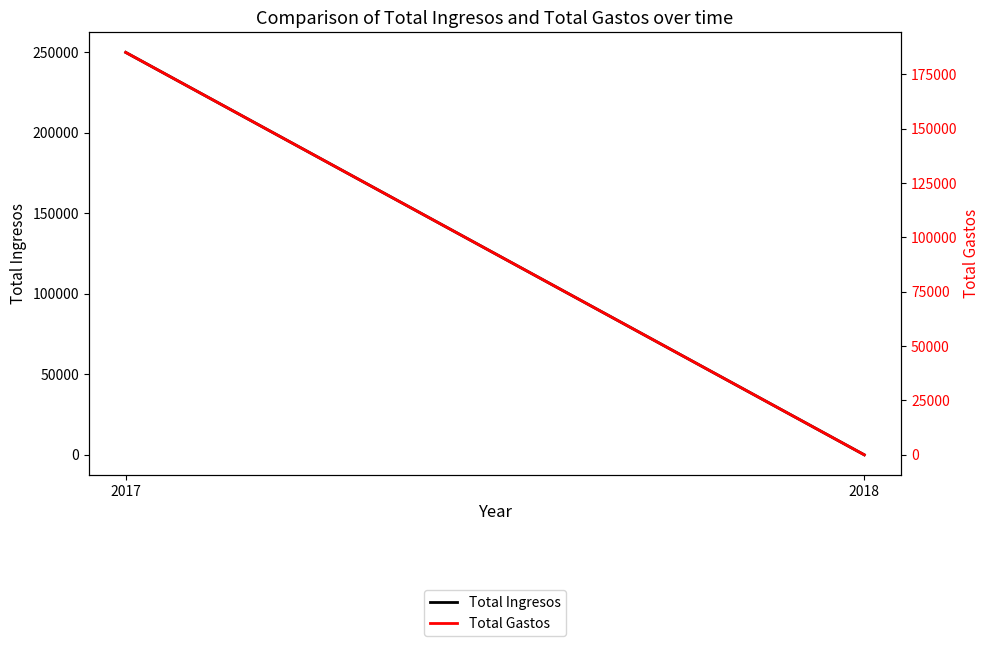

What is the average value of the Total Ingresos series?

125000.0